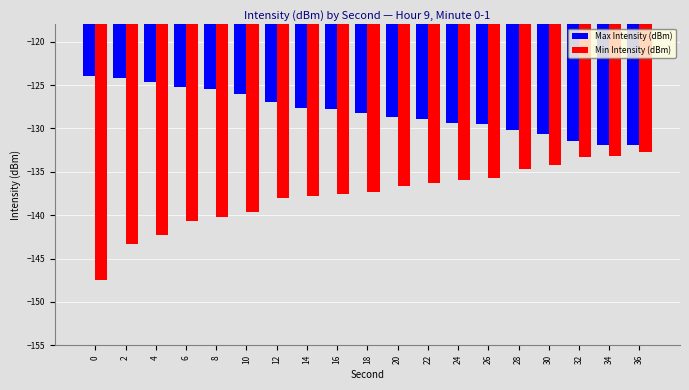

Rank the series by their maximum value, from lowest to highest.

Min Intensity (dBm), Max Intensity (dBm)